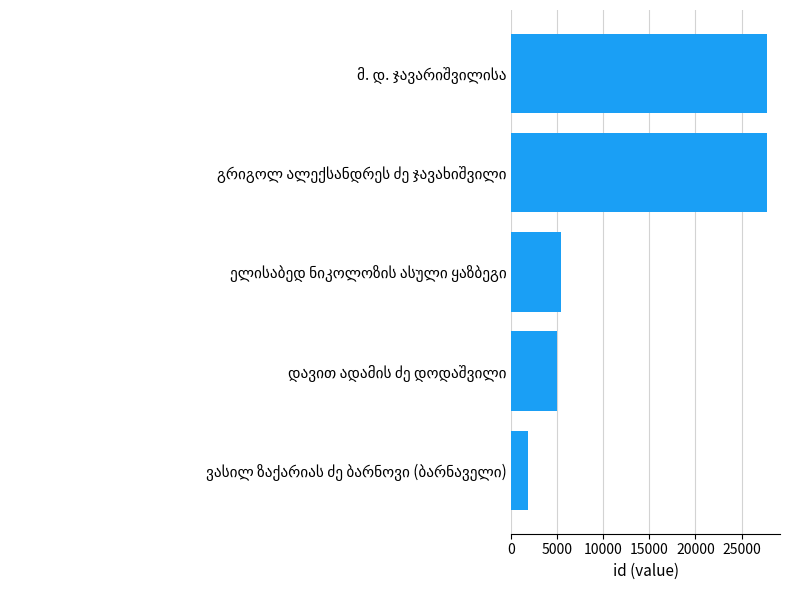

What is the maximum value shown in the chart?

27792